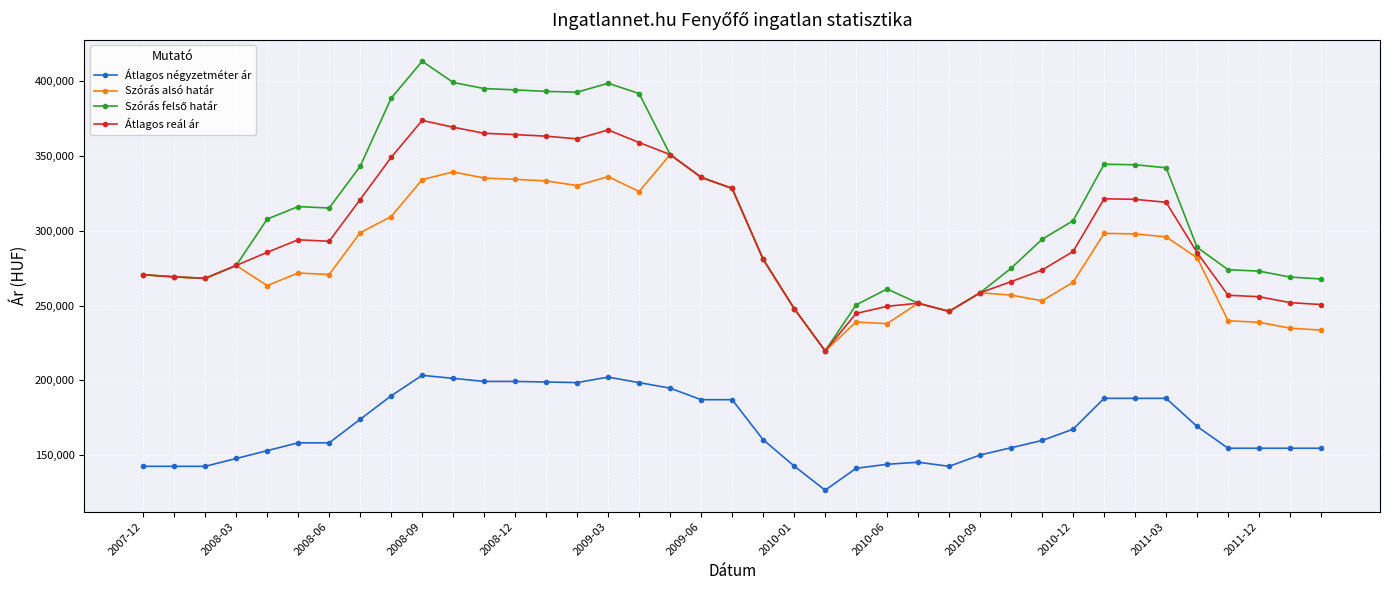

True or false: Átlagos reál ár and Átlagos négyzetméter ár intersect in this chart.

False